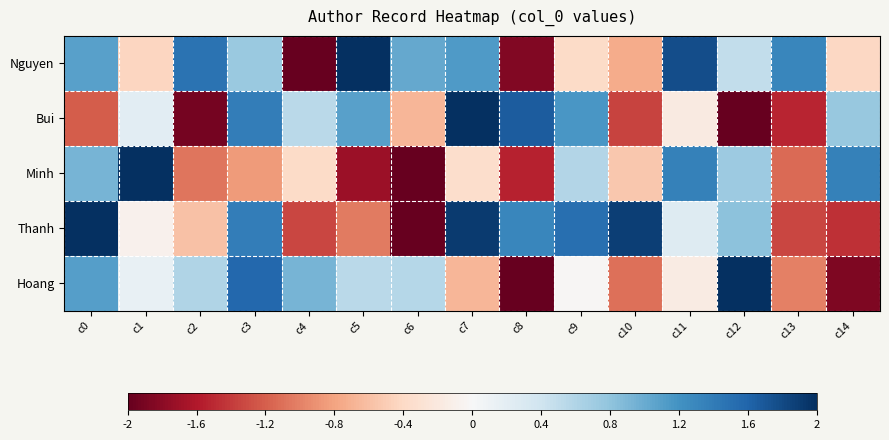

What is the difference between the highest and lowest values at c7?

2.7